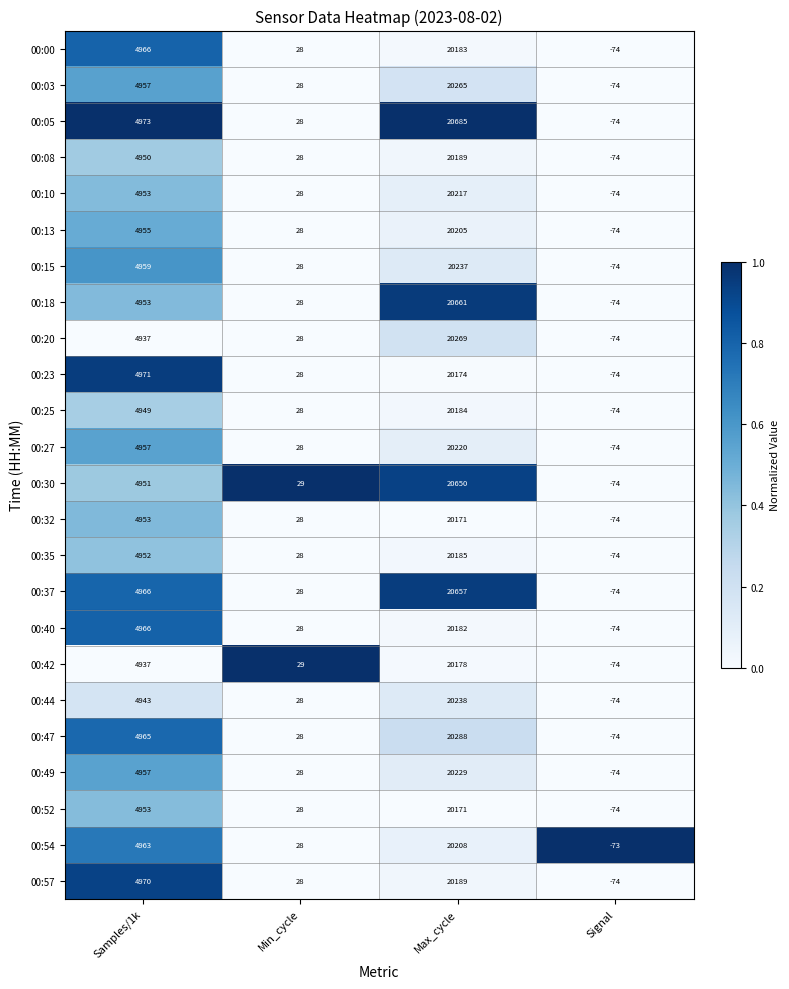

How many categories are shown in the chart?

4